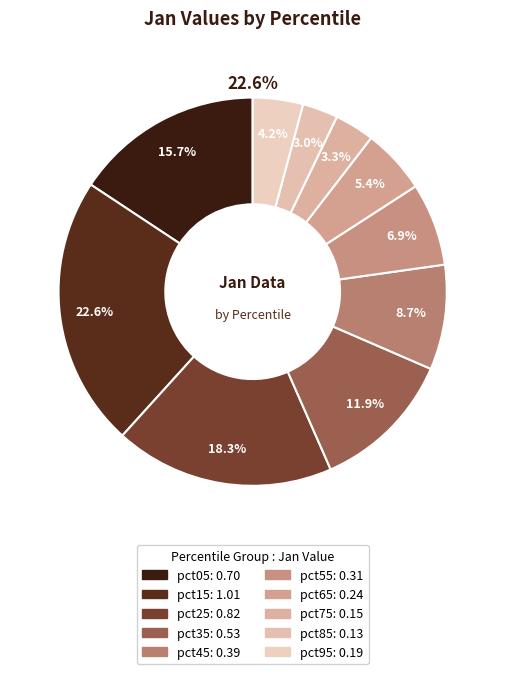

How many slices are in this pie chart?

10